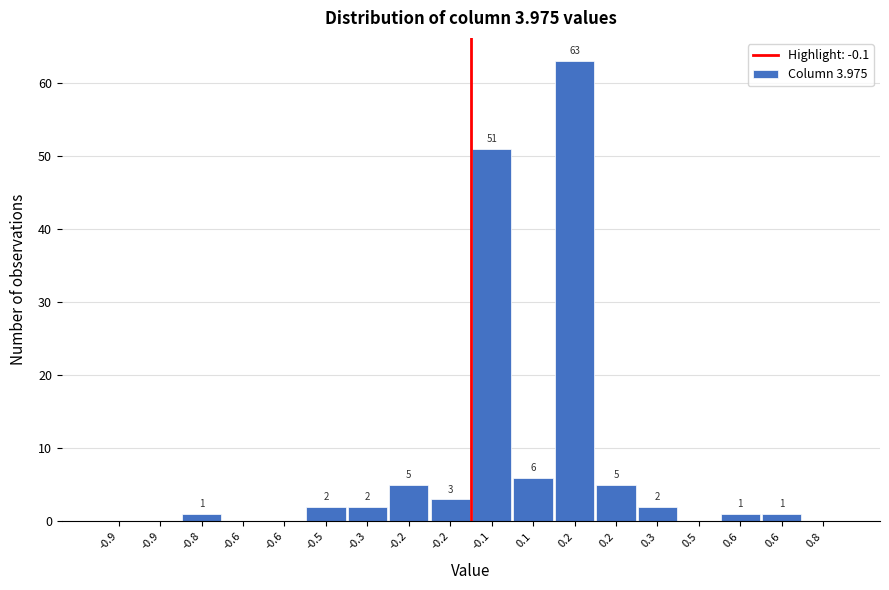

Are the bars horizontal?

No